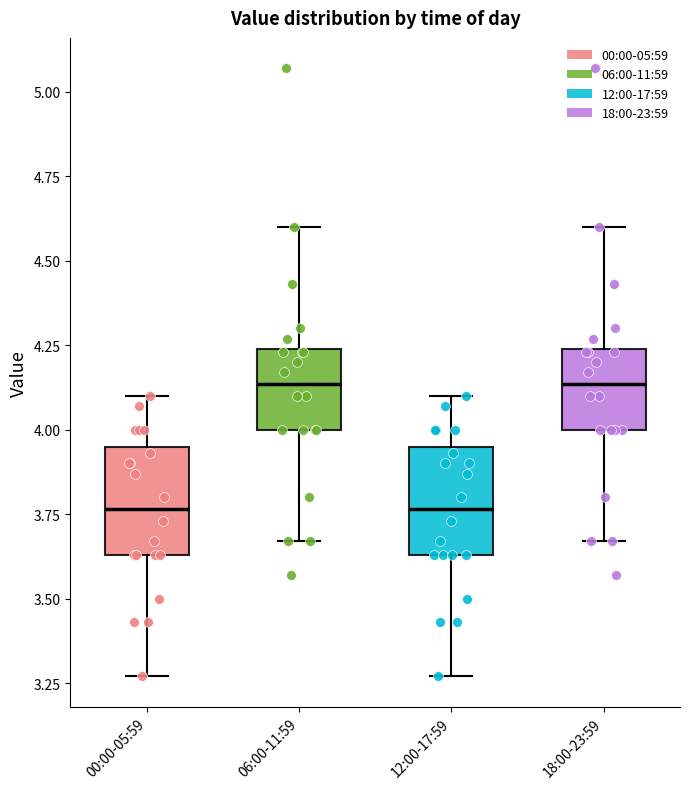

Reading left to right, read every box against the y-axis: the position of its median line, the range the box covers, and the ends of its whiskers. The values are not printed on the chart, so give them approximately, as read against the axis.

00:00-05:59: median 3.75, box 3.65 to 3.95, whiskers 3.25 to 4.10
06:00-11:59: median 4.15, box 4.00 to 4.25, whiskers 3.65 to 4.60
12:00-17:59: median 3.75, box 3.65 to 3.95, whiskers 3.25 to 4.10
18:00-23:59: median 4.15, box 4.00 to 4.25, whiskers 3.65 to 4.60